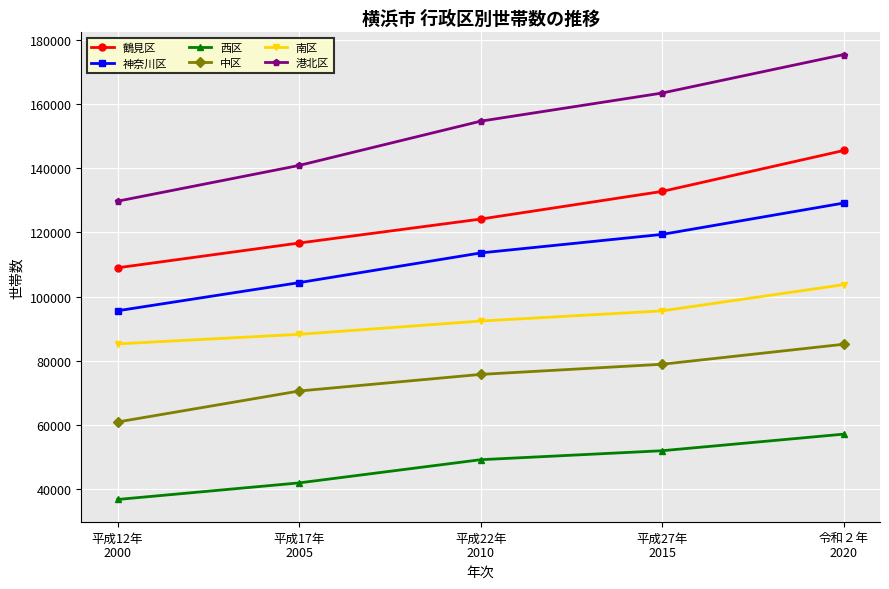

At which category does the chart reach its peak across all series?

令和２年
2020